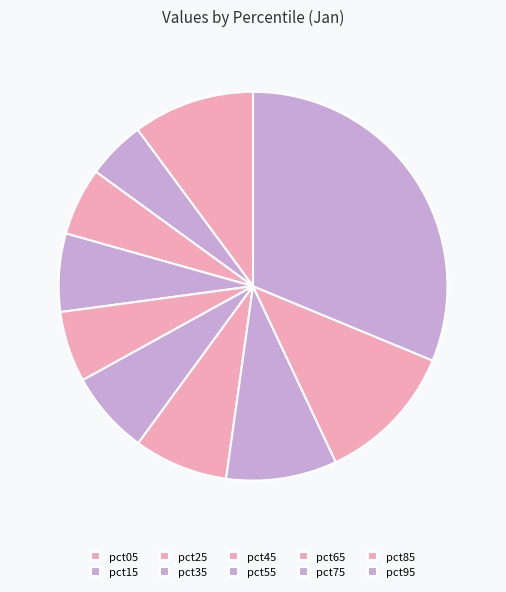

What is the total percentage of pct95 and pct25?

36.9%